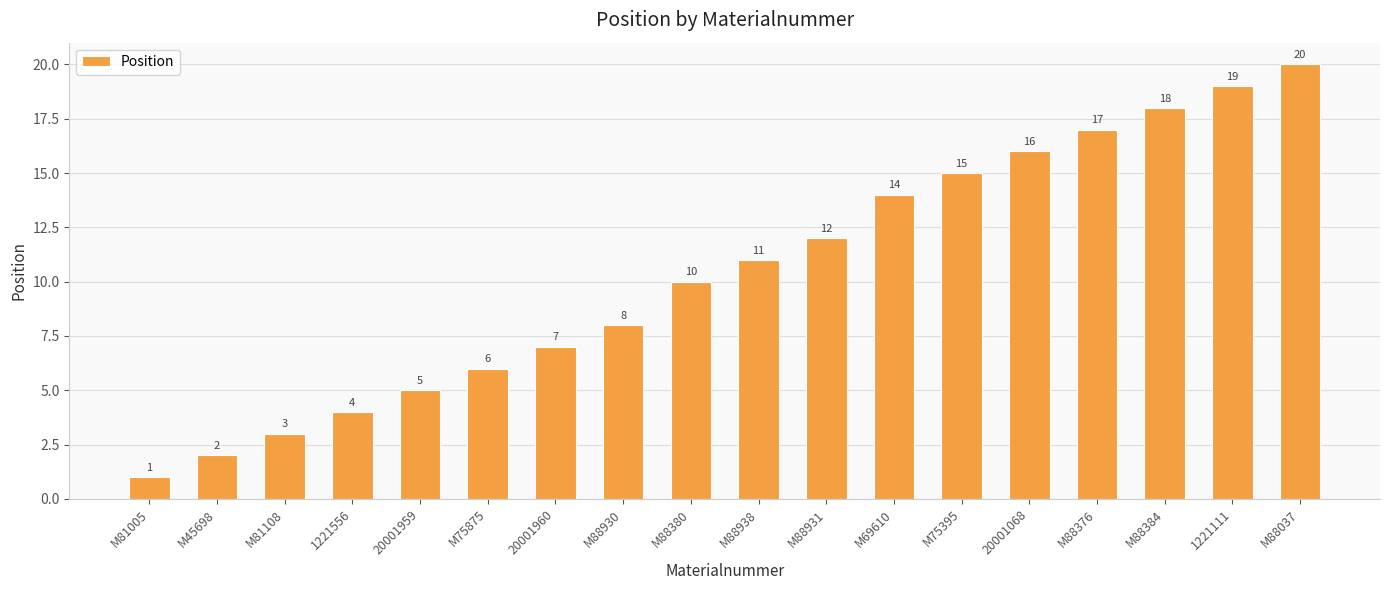

What is the value of the 1st bar from the left?

1